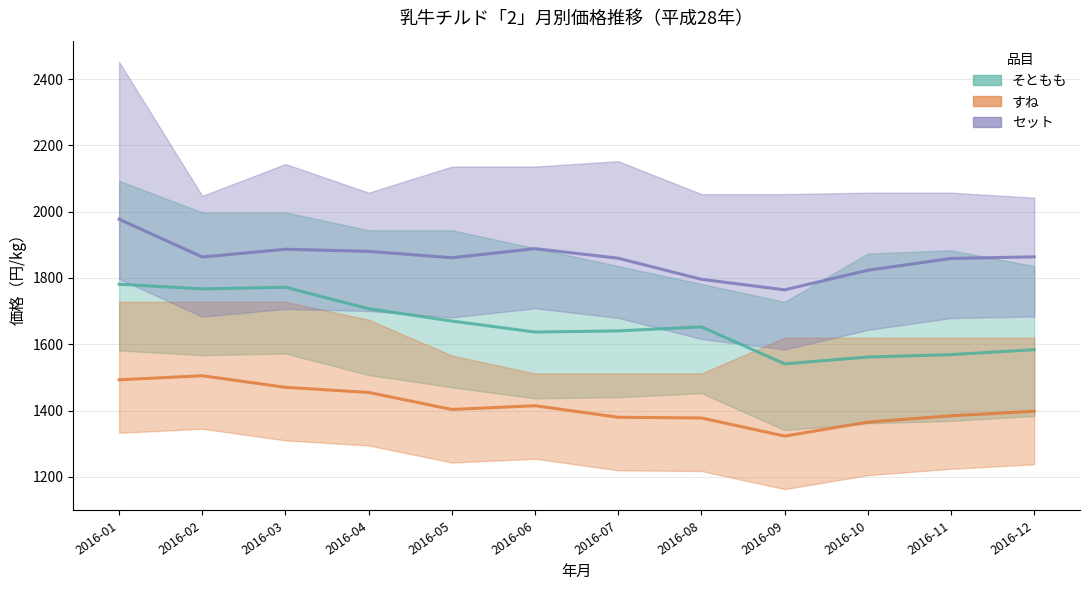

List the series in order of their overall mean, highest first.

セット 加重平均, そともも 加重平均, すね 加重平均